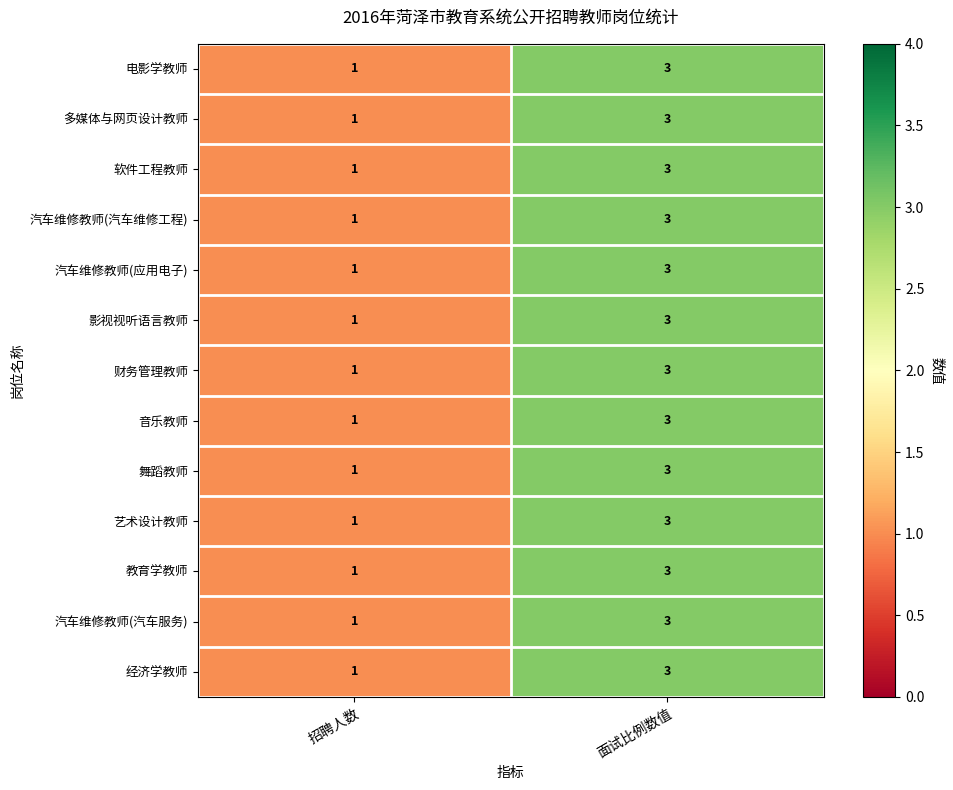

What is the sum of the 电影学教师 values at 招聘人数 and 面试比例数值?

4